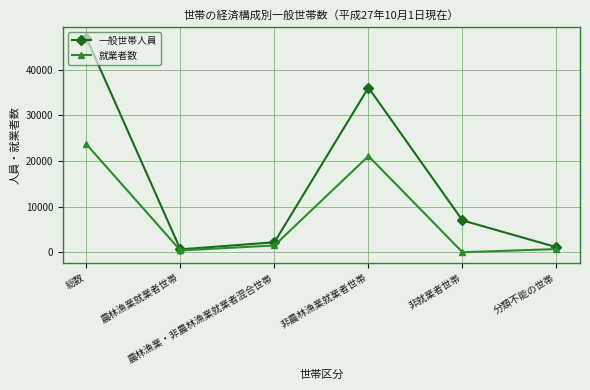

The value of 就業者数 at 農林漁業就業者世帯 is 405. True or false?

True